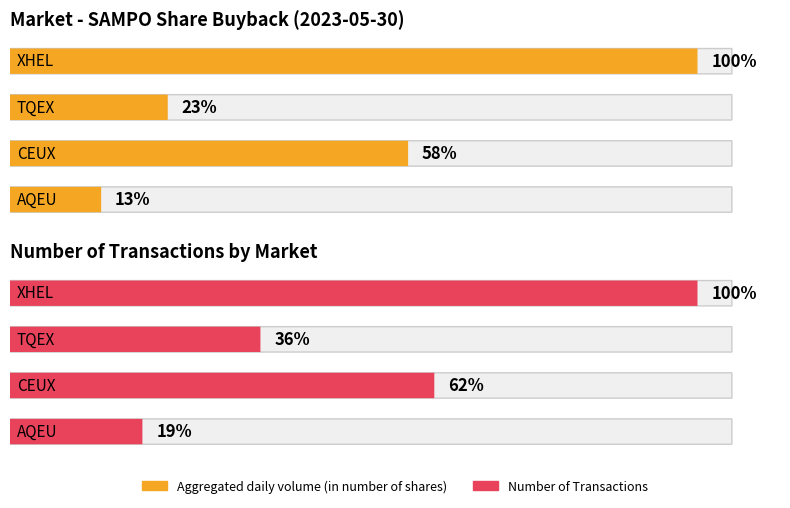

The value of Aggregated daily volume (in number of shares) at TQEX is 8432. True or false?

False